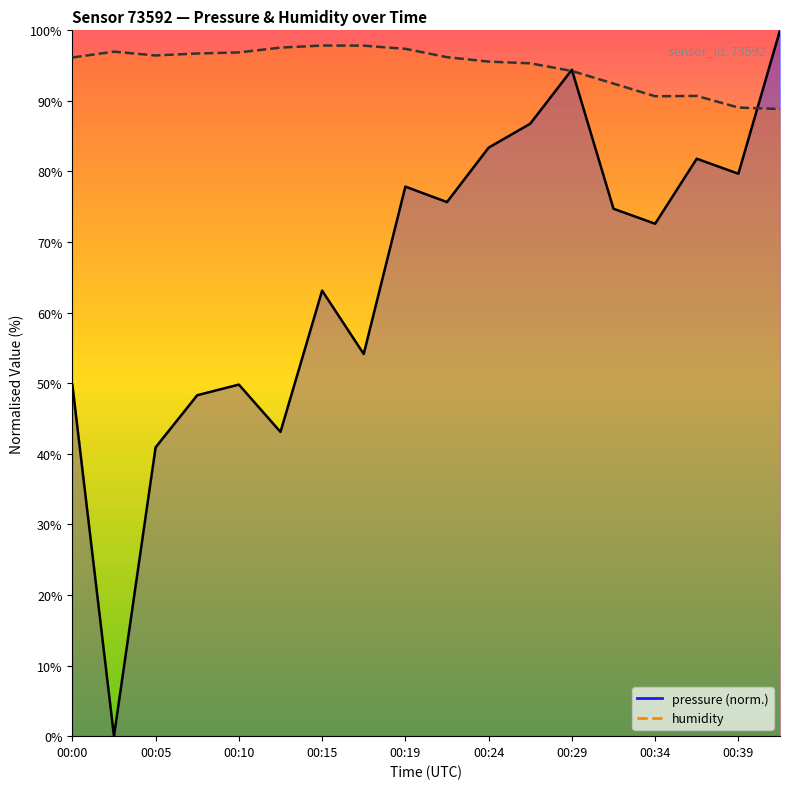

The humidity series shows 162.4 at 00:22. True or false?

False